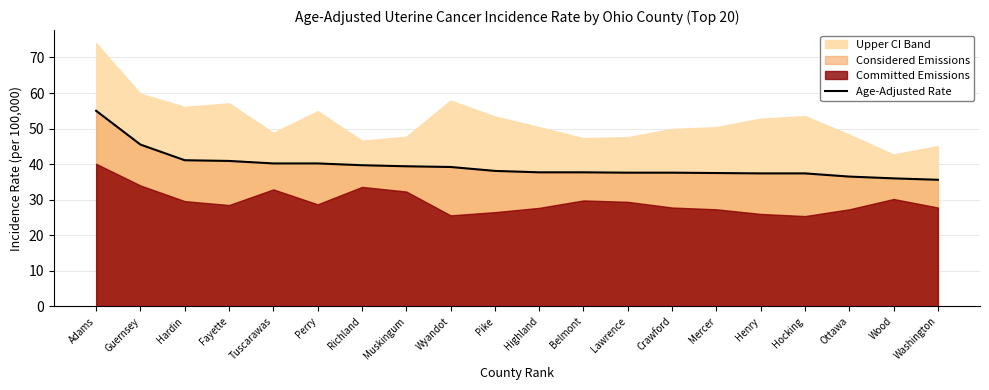

At which label is the value closest to 45?

Guernsey